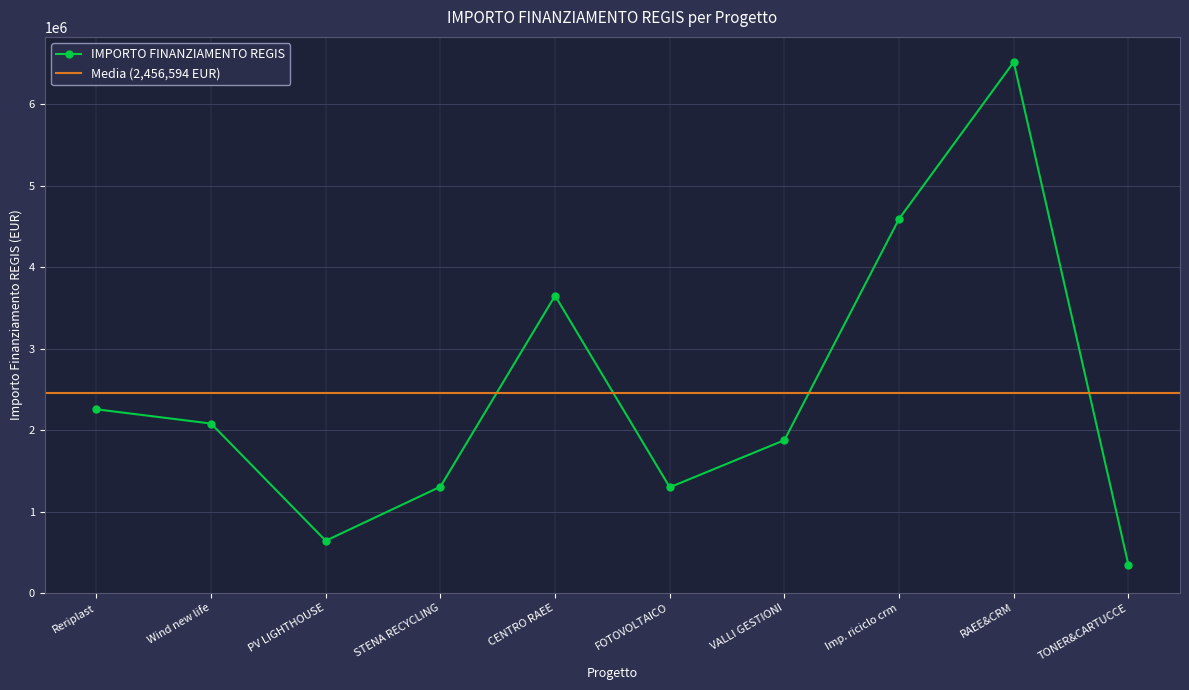

Between Reriplast and Imp. riciclo crm, which is larger?

Imp. riciclo crm